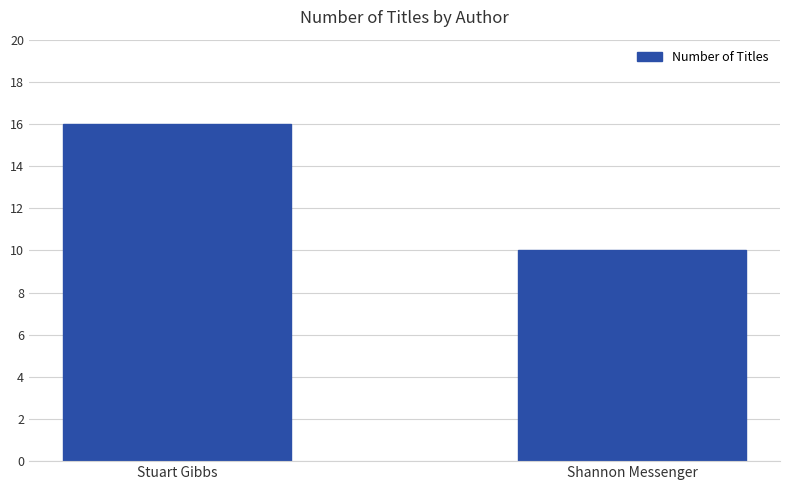

The value at Stuart Gibbs is 22. True or false?

False